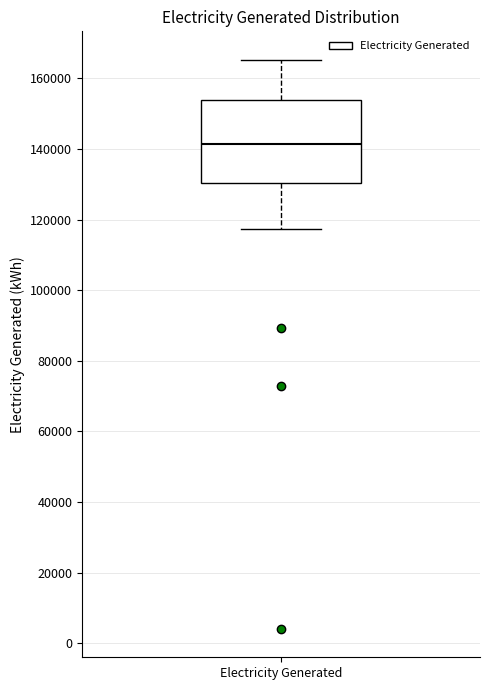

Read this box plot against the y-axis: the position of the median line, the range covered by the box, and the ends of both whiskers. The values are not printed on the chart, so give them approximately, as read against the axis.

median 142000, box 130000 to 154000, whiskers 118000 to 166000